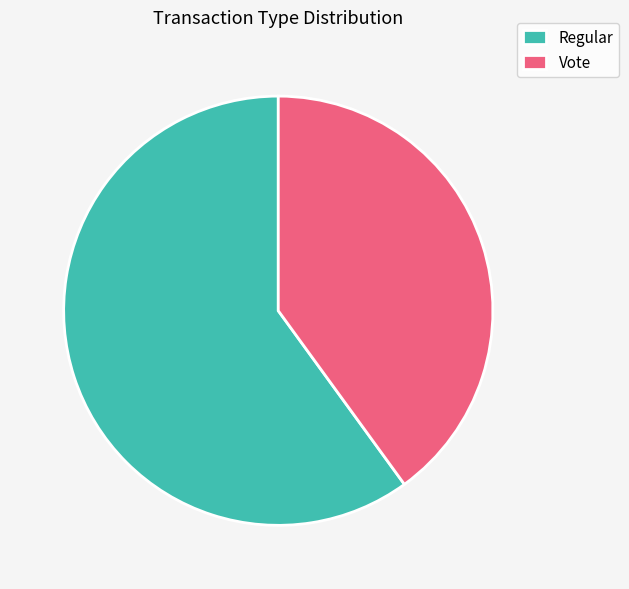

Which category accounts for the majority?

Regular